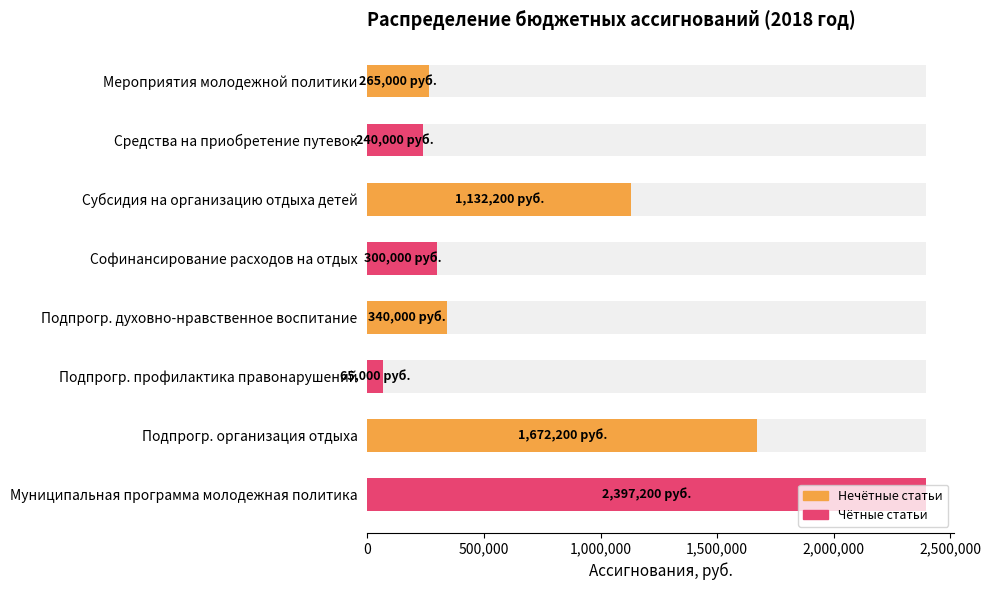

Between Подпрогр. организация отдыха and Подпрогр. духовно-нравственное воспитание, which is larger?

Подпрогр. организация отдыха